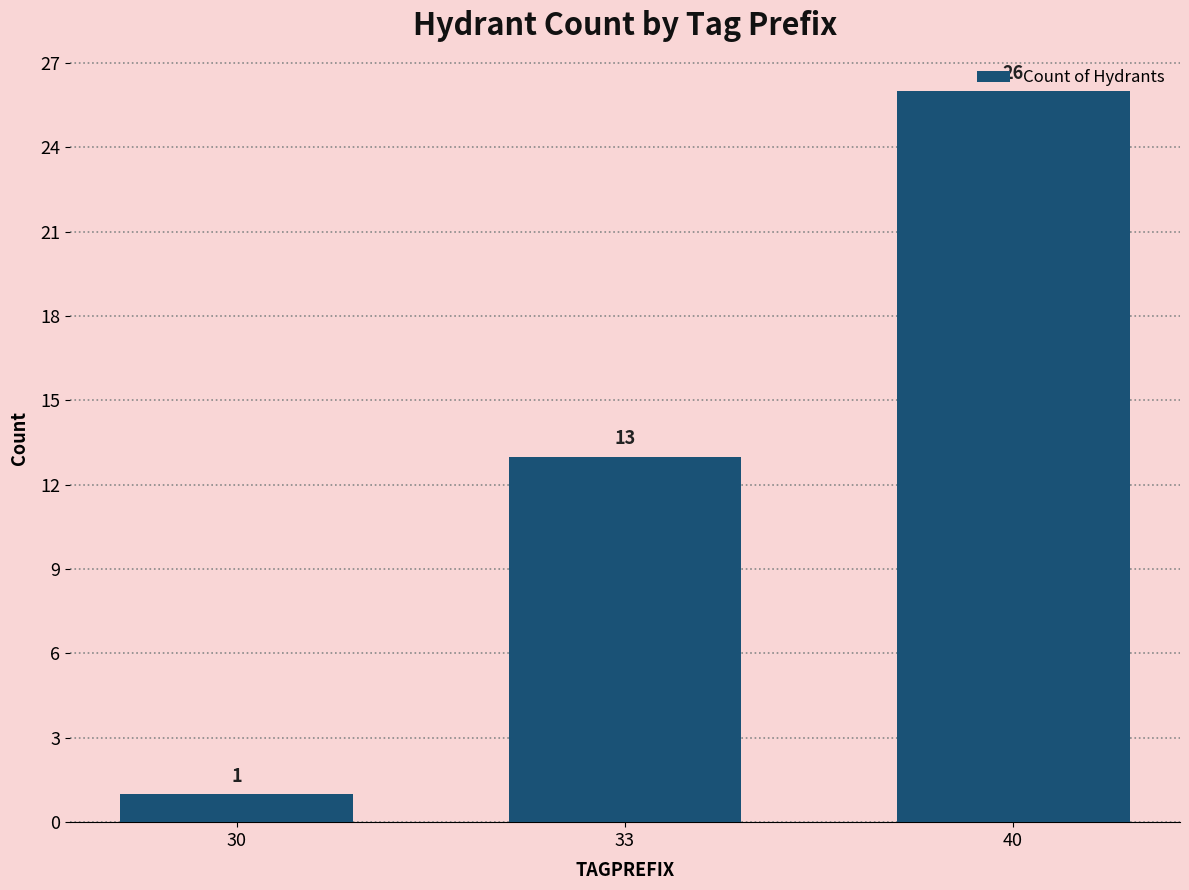

What is the minimum value shown in the chart?

1